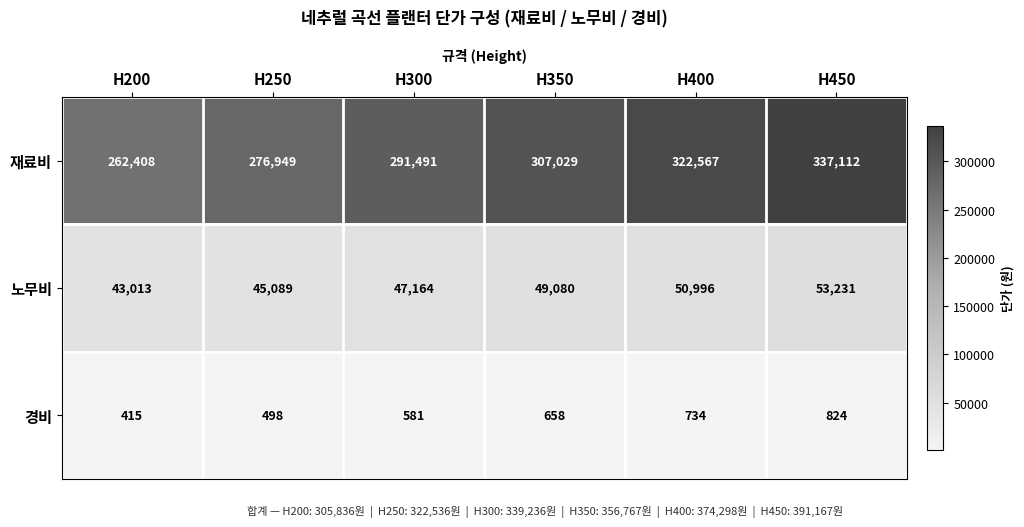

What is the difference between the maximum and minimum values in the 노무비 series?

10218